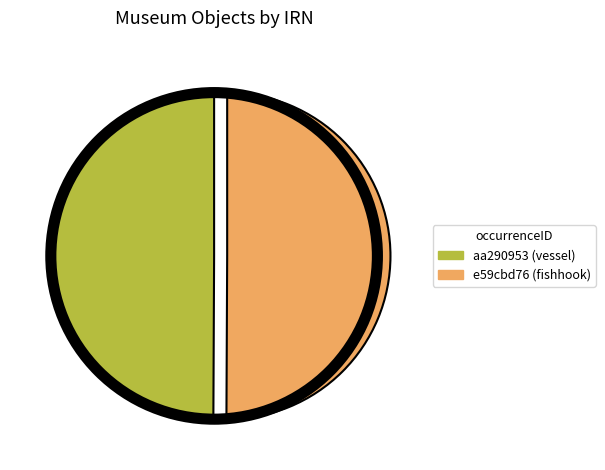

Is the sum of e59cbd76 (fishhook) and aa290953 (vessel) greater than half?

Yes